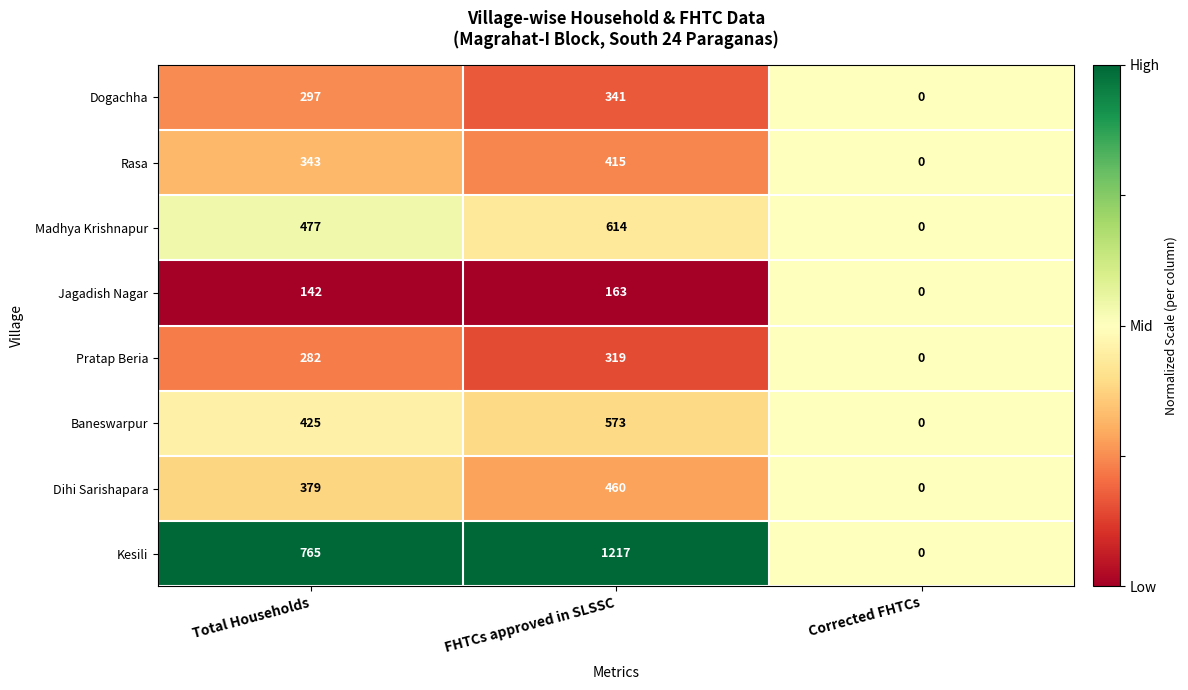

Read the Rasa value at Total Households.

343